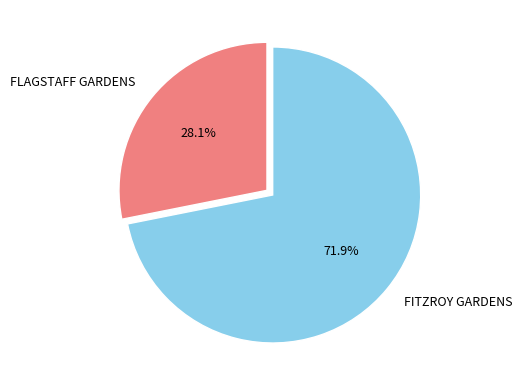

Which has a higher value, FLAGSTAFF GARDENS or FITZROY GARDENS?

FITZROY GARDENS